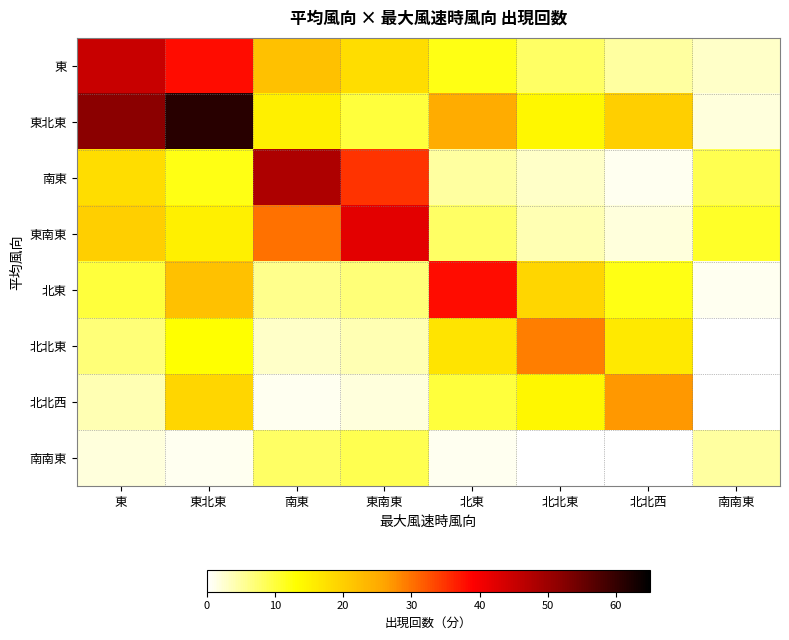

What is the total value across all series at 北東?

116